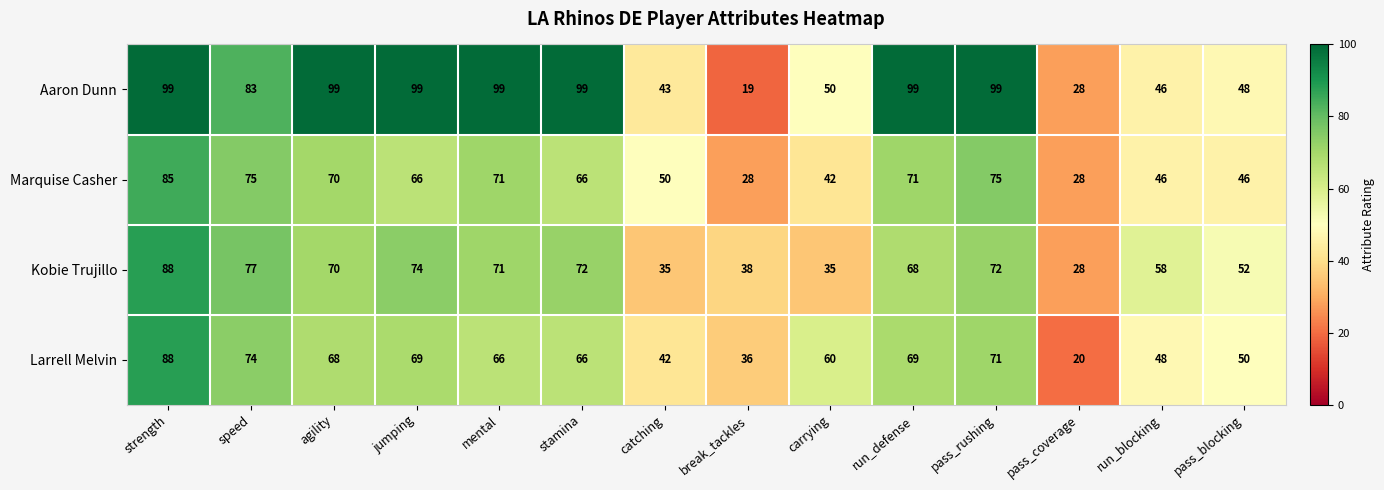

What is the total value across all series at pass_coverage?

104